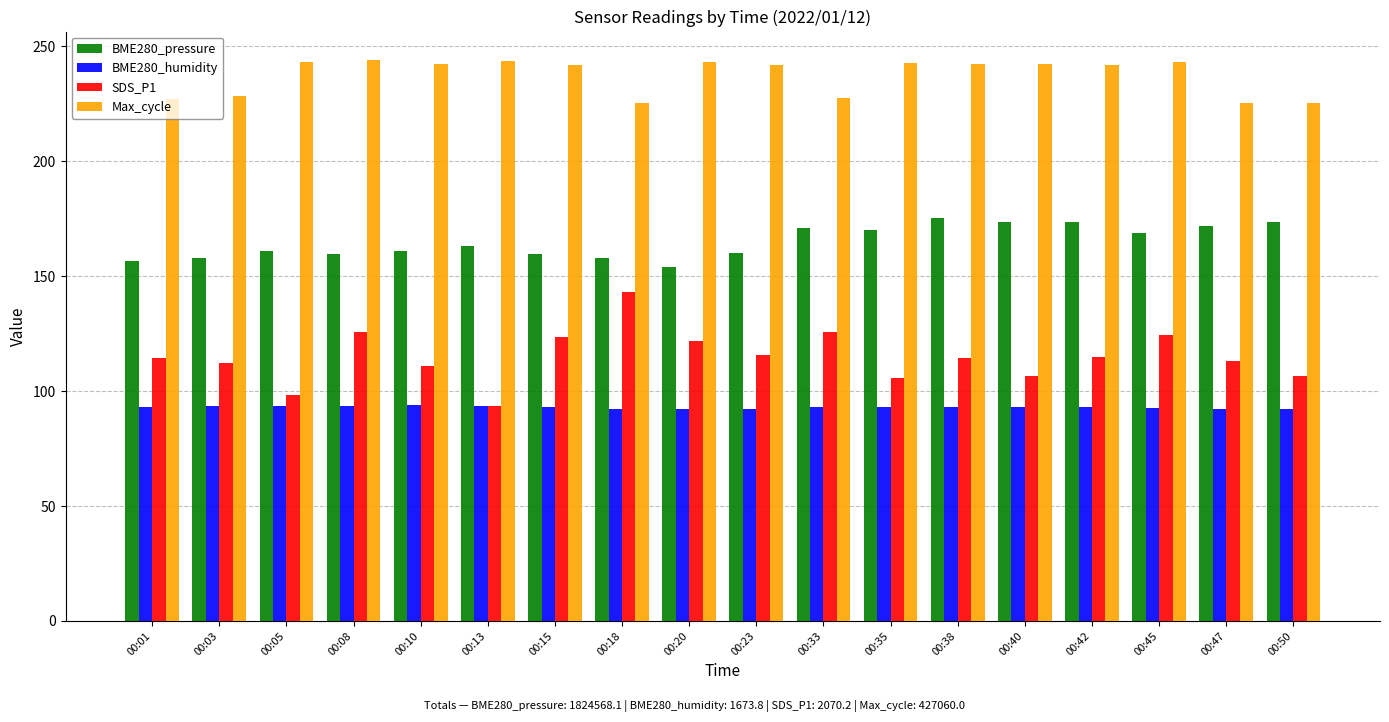

The Max_cycle series shows 241.8 at 00:15. True or false?

True